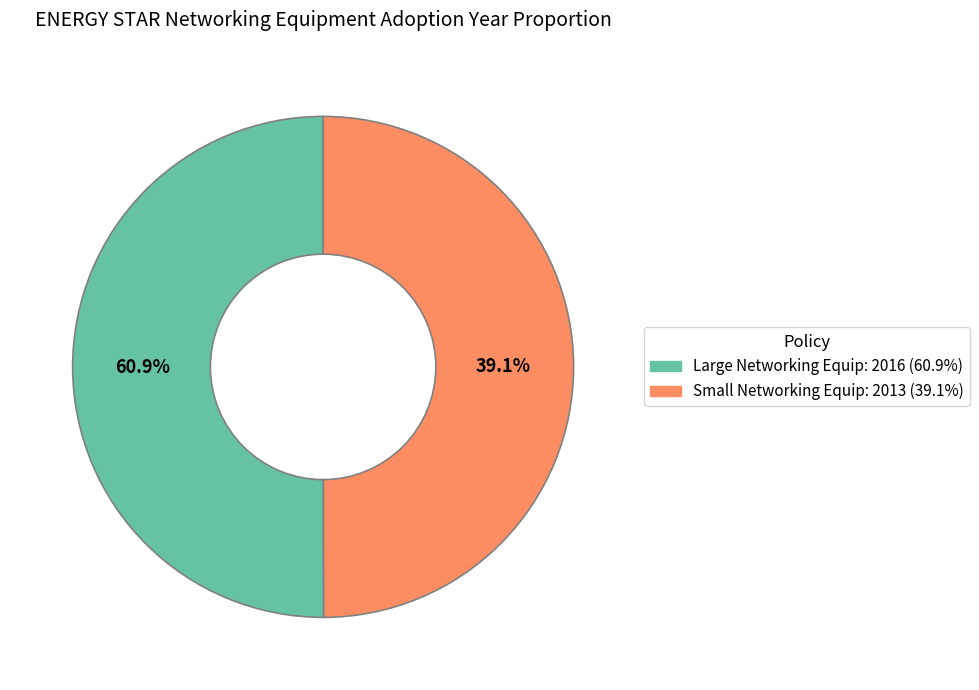

Which category accounts for the majority?

ENERGY STAR Program Requirements for Large Networking Equipment